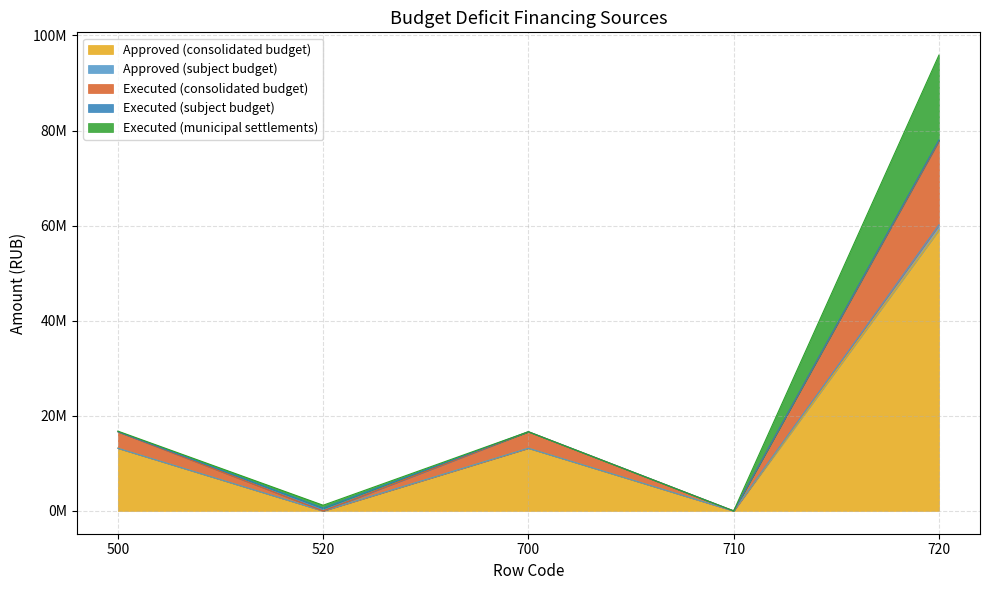

Does the chart have visible grid lines?

Yes